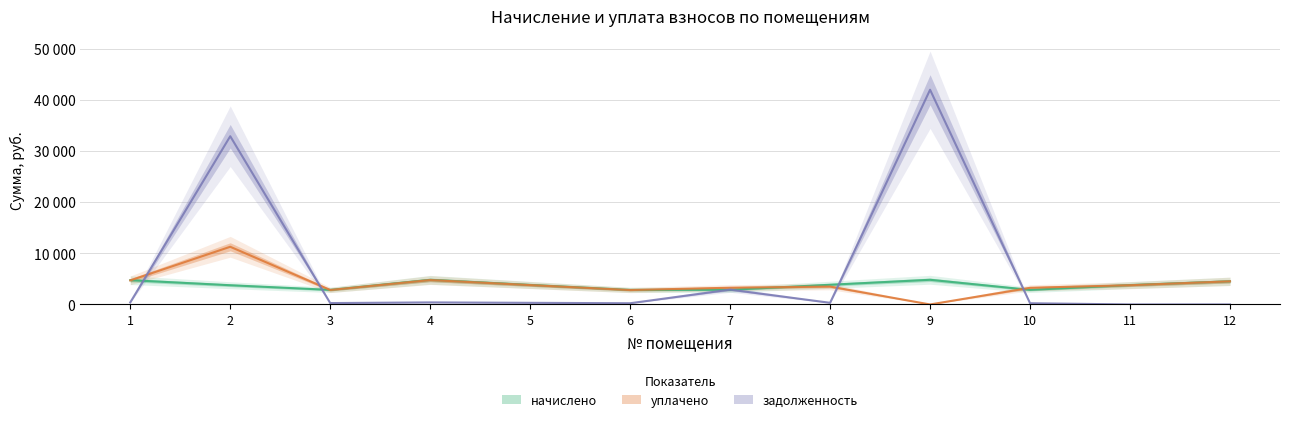

At which label is начислено closest to 3830?

5